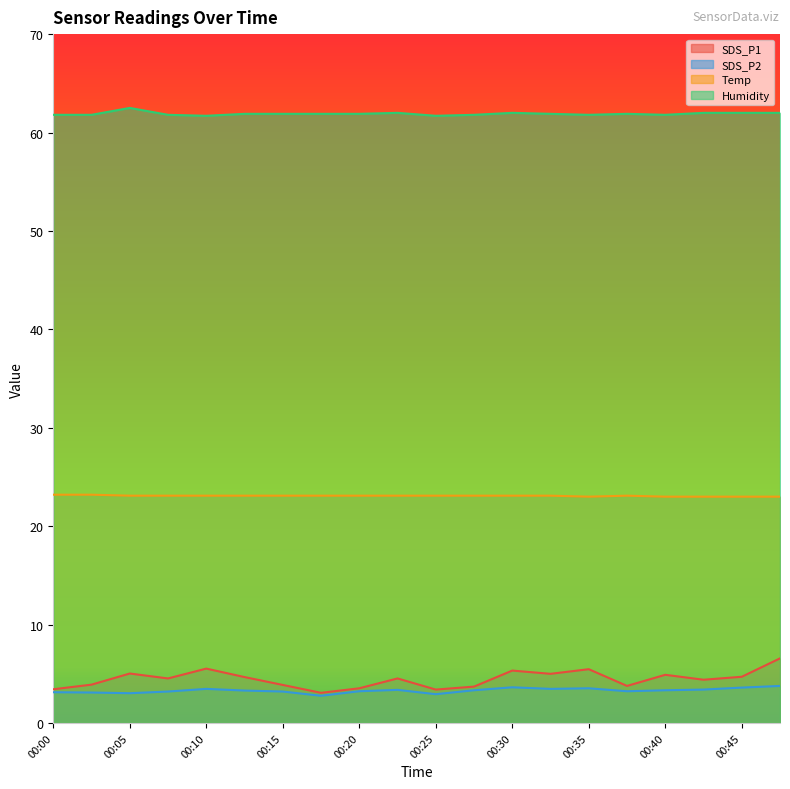

True or false: Temp has a value of 23.1 at 00:08.

True